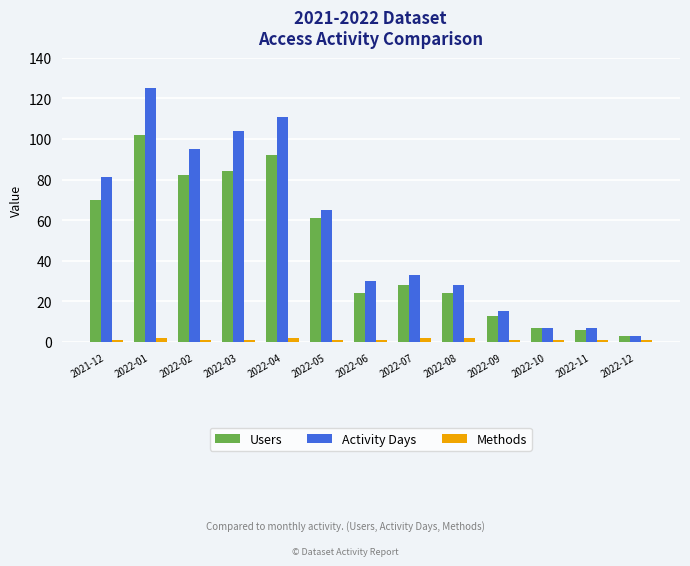

Which series changed the most between 2021-12 and 2022-06?

Activity Days